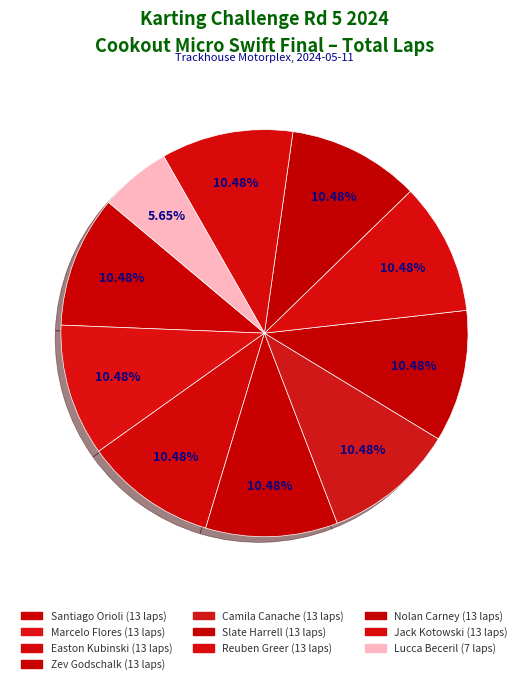

Approximately how many times larger is the value at Marcelo Flores compared to Nolan Carney?

1.0